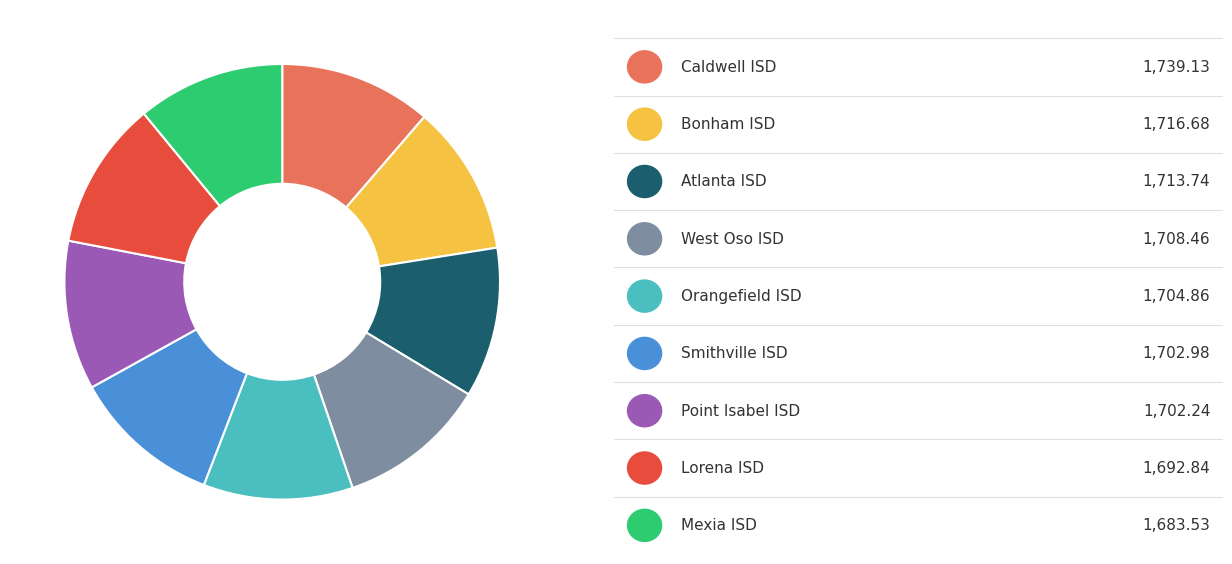

Is there a majority slice in this chart?

No